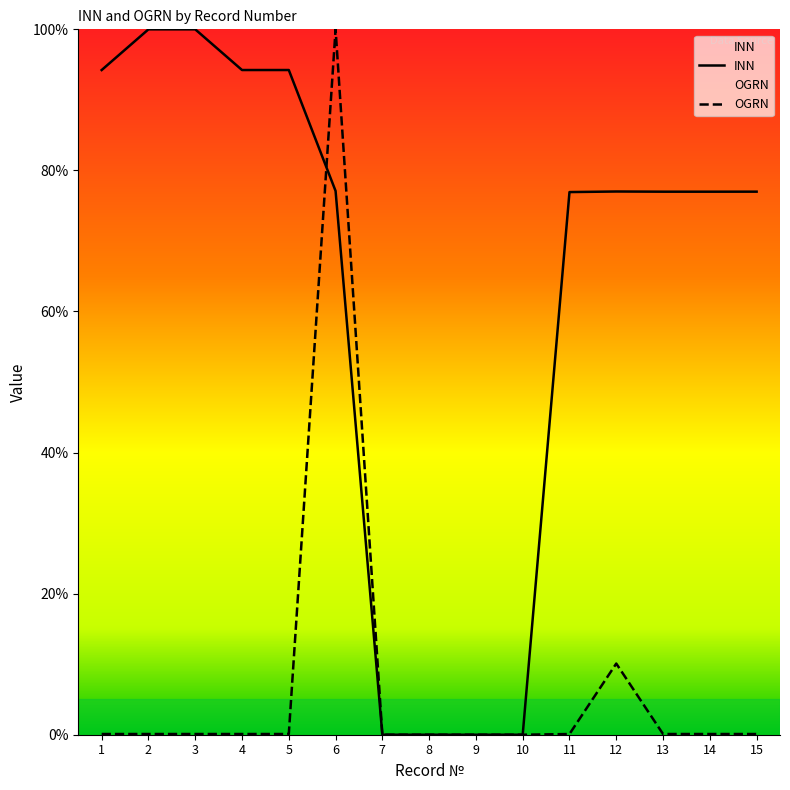

Where is INN nearest to the value 50?

11